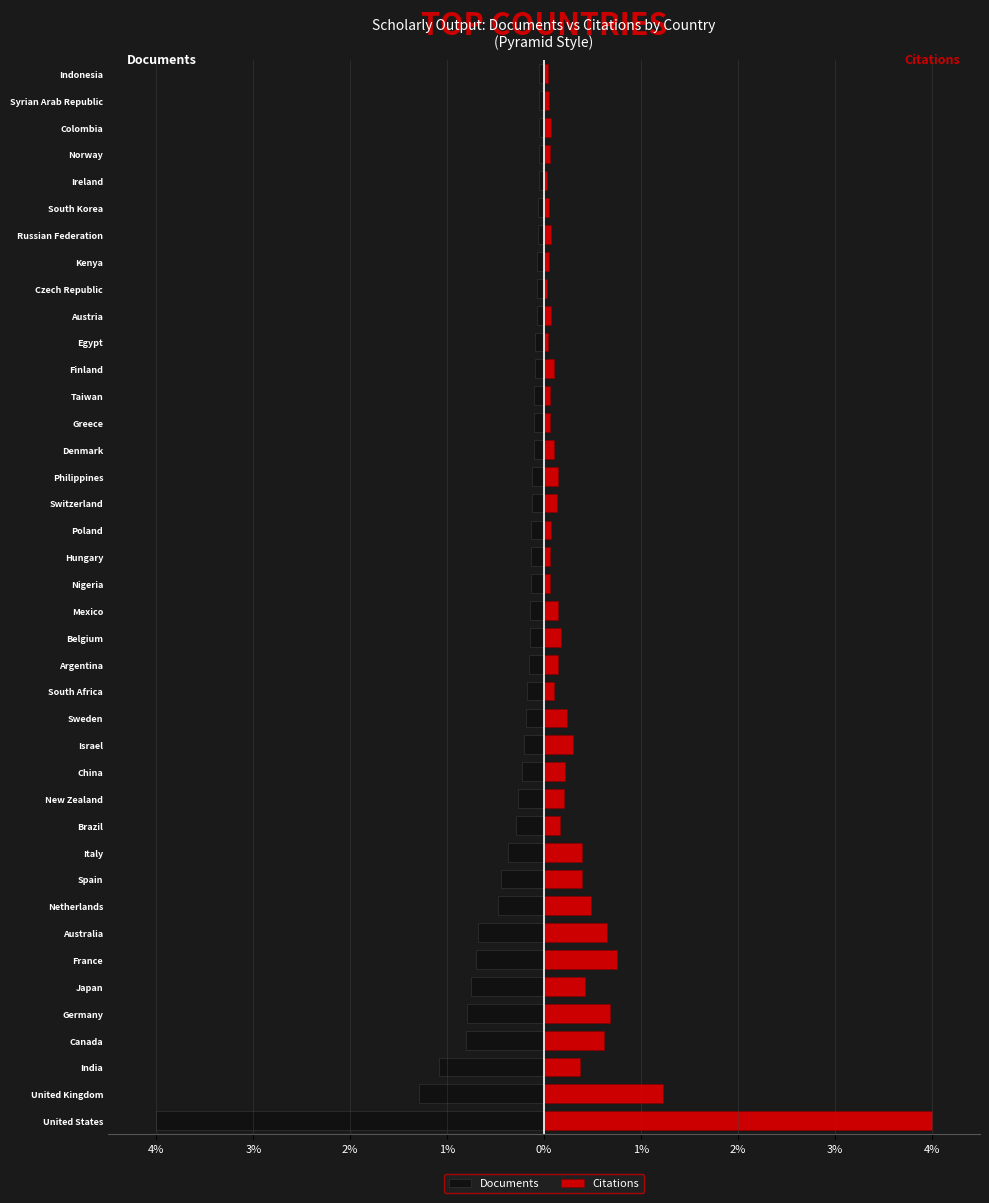

Which has a higher value, Australia or Brazil?

Brazil